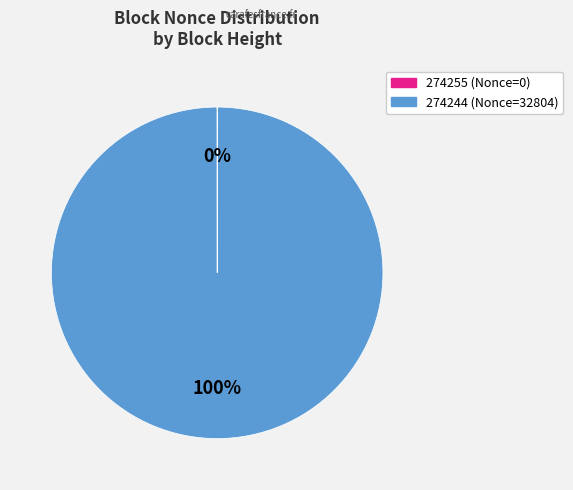

Is it true that 274244 is 100% of the pie?

True